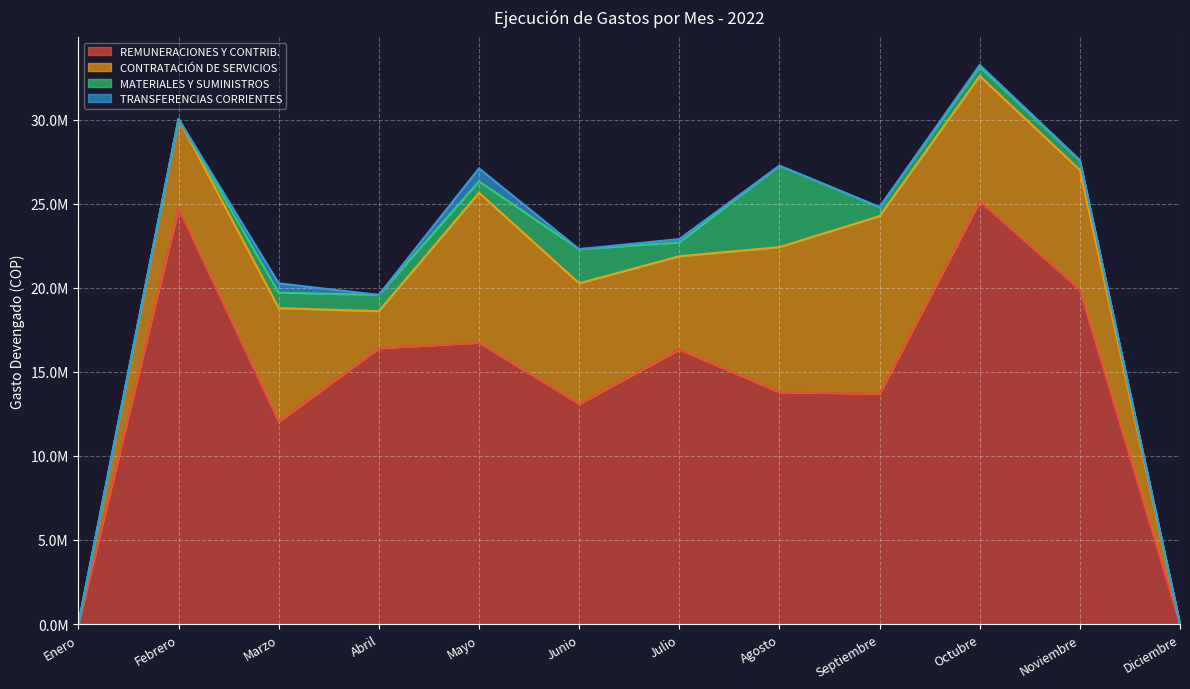

What is the maximum value for MATERIALES Y SUMINISTROS?

4844180.2